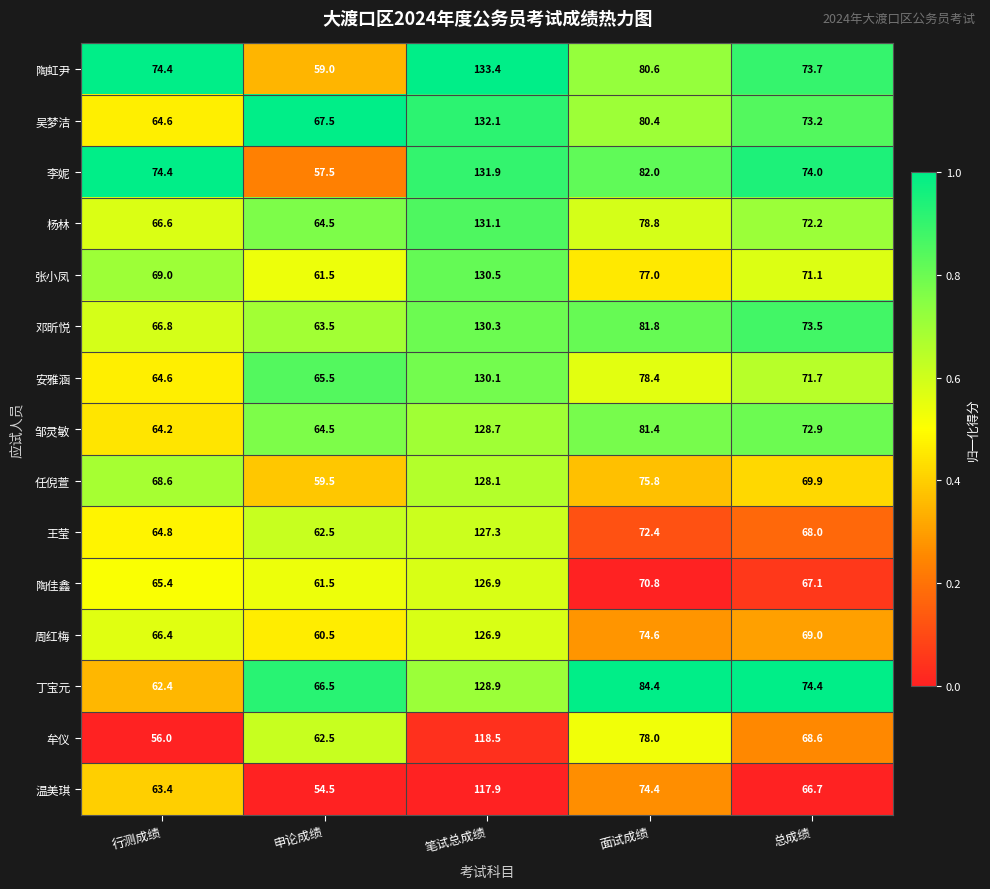

The 吴梦洁 series shows 67.5 at 申论成绩. True or false?

True